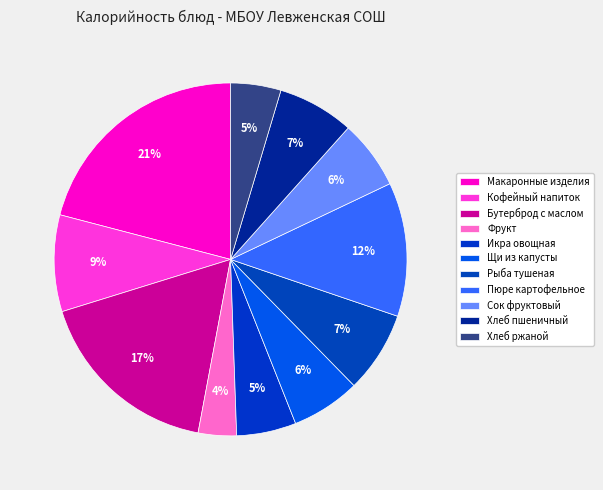

To the nearest percent, what portion does Щи из капусты represent?

6%